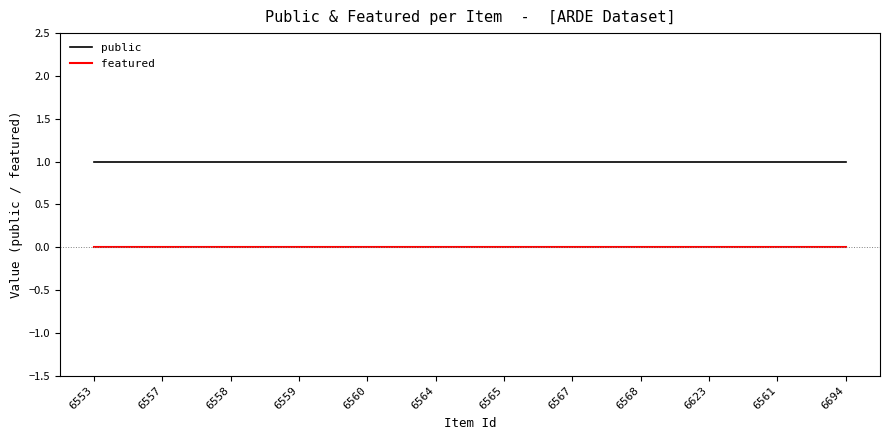

True or false: featured has a value of 0 at 6553.

True